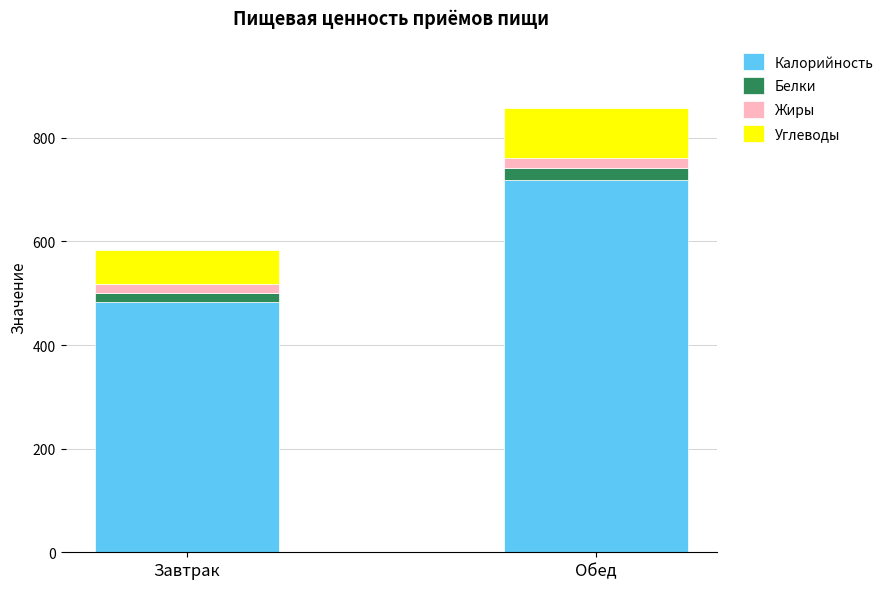

What is the difference between the maximum and minimum values in the Калорийность series?

234.6